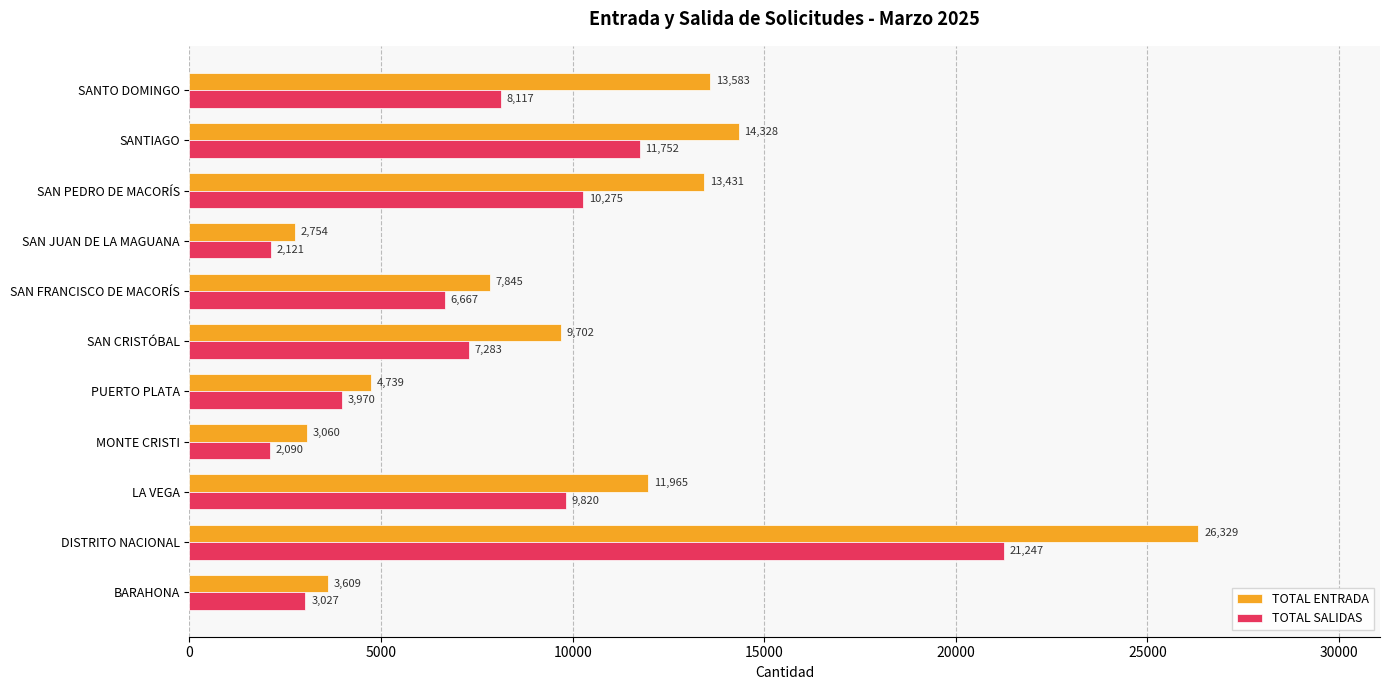

List the series in order of their peak value, lowest first.

TOTAL SALIDAS, TOTAL ENTRADA